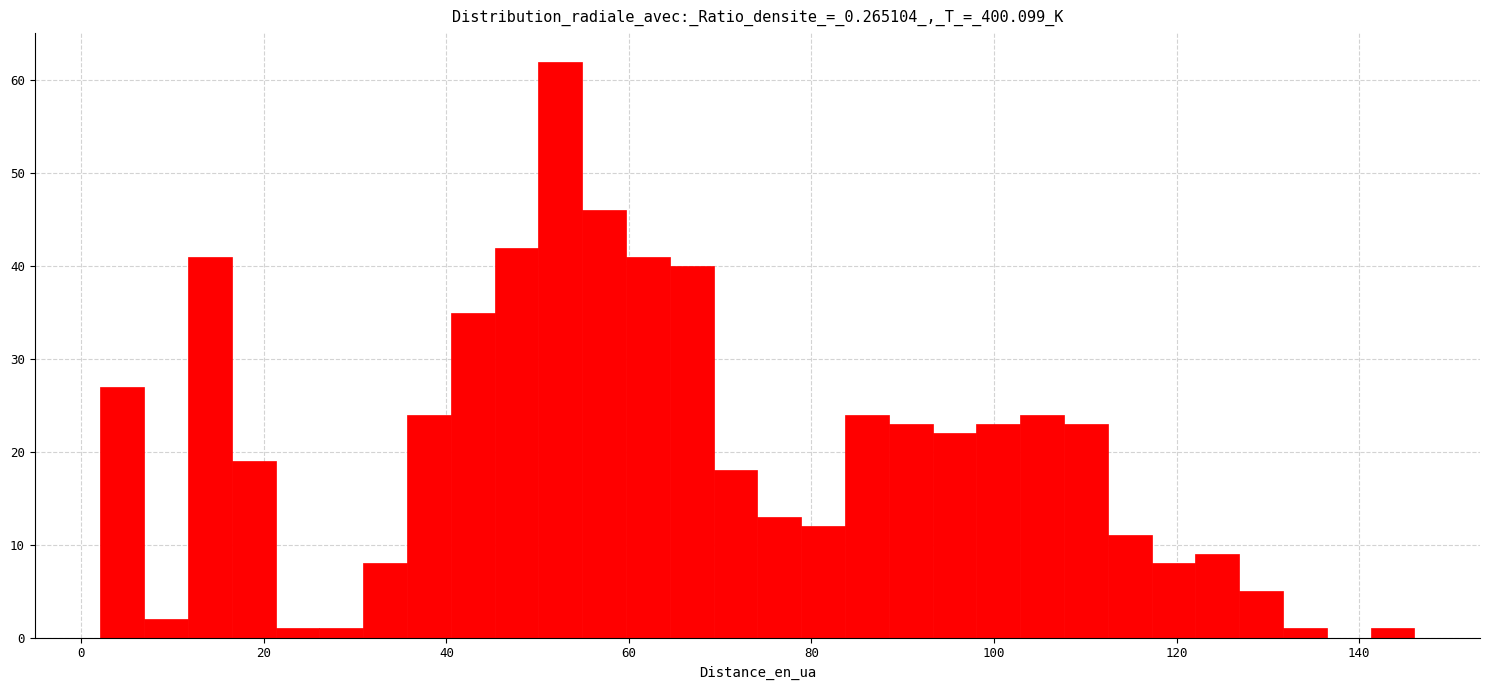

Read against the x-axis, roughly where is the centre of the tallest bar?

52